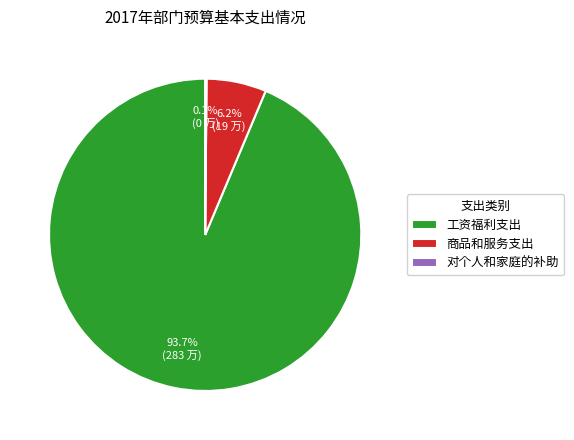

Which category accounts for the majority?

工资福利支出